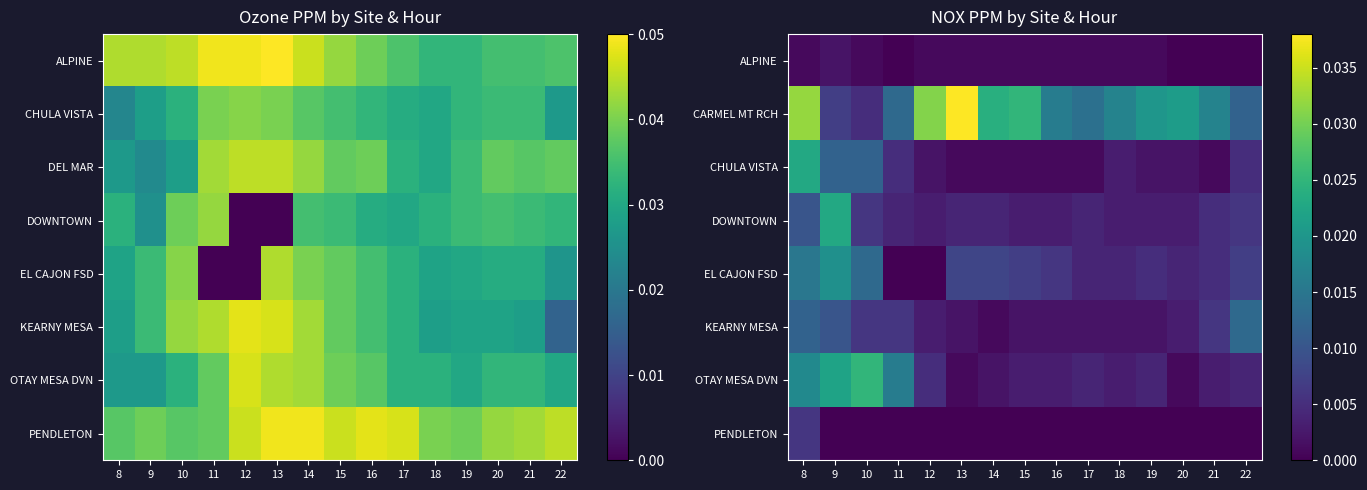

Is it true that ALPINE equals 0.0 at 16?

False